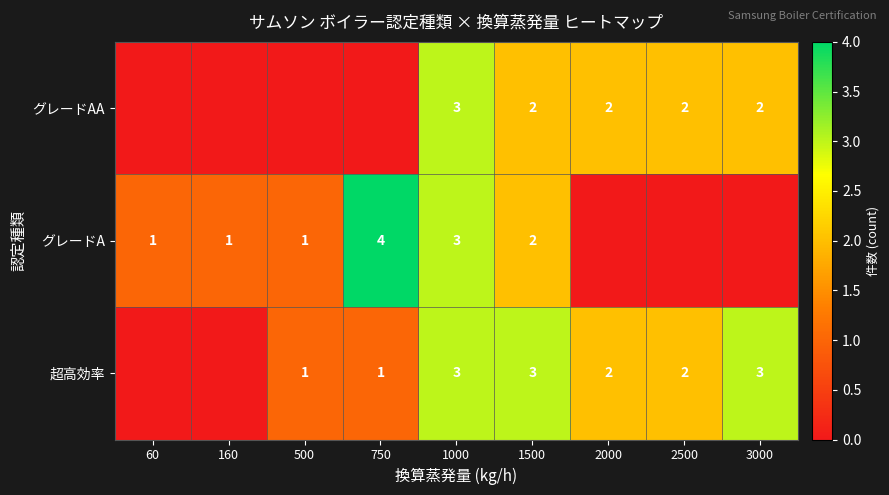

At which category is the sum across all series the highest?

1000